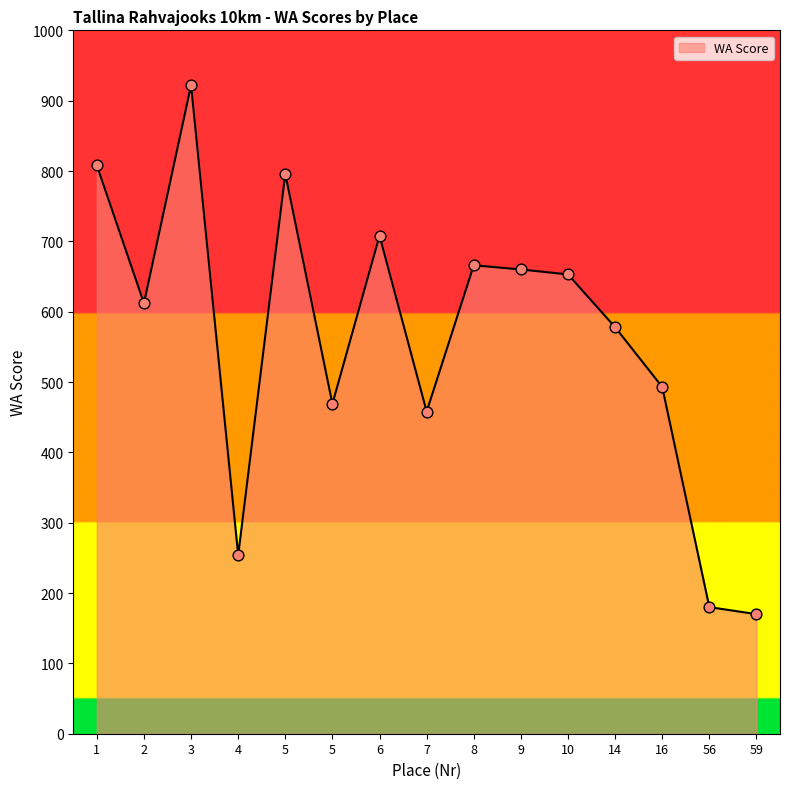

What is the change in value from 1 to 4?

-554